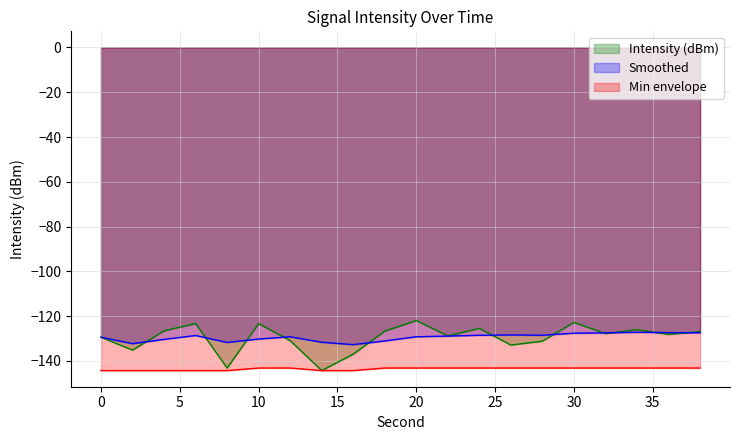

Reading left to right, extract all data points from this chart.

Intensity (dBm): -129.4	-135.2	-126.6	-123.3	-143.2	-123.3	-130.9	-144.3	-136.9	-126.7	-122.0	-128.8	-125.4	-132.9	-131.2	-122.8	-127.8	-126.0	-128.2	-126.9
Smoothed: -129.4	-132.3	-130.4	-128.7	-131.7	-130.2	-129.2	-131.7	-132.7	-131.1	-129.2	-128.9	-128.5	-128.4	-128.5	-127.6	-127.5	-127.2	-127.4	-127.4
Min envelope: -144.3	-144.3	-144.3	-144.3	-144.3	-143.2	-143.2	-144.3	-144.3	-143.2	-143.2	-143.2	-143.2	-143.2	-143.2	-143.2	-143.2	-143.2	-143.2	-143.2